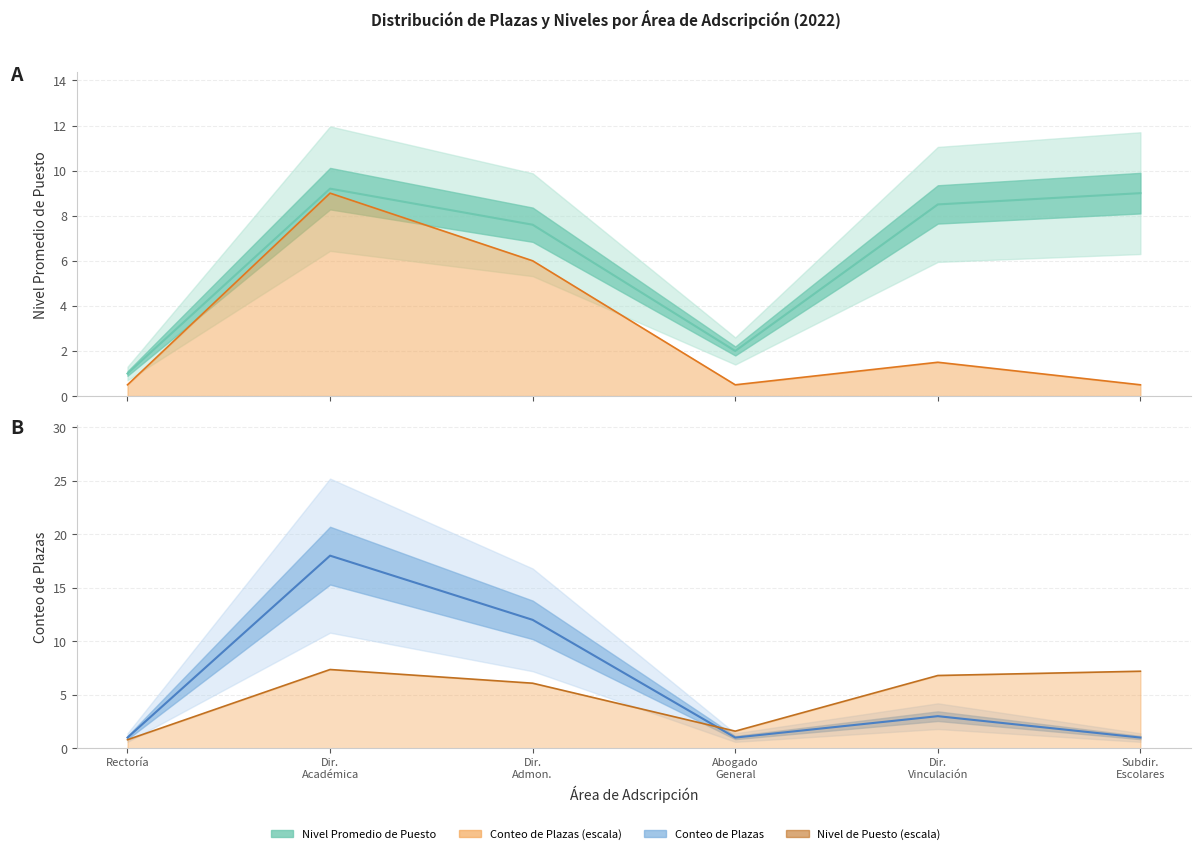

How many data points in Nivel Promedio de Puesto are less than 8?

3